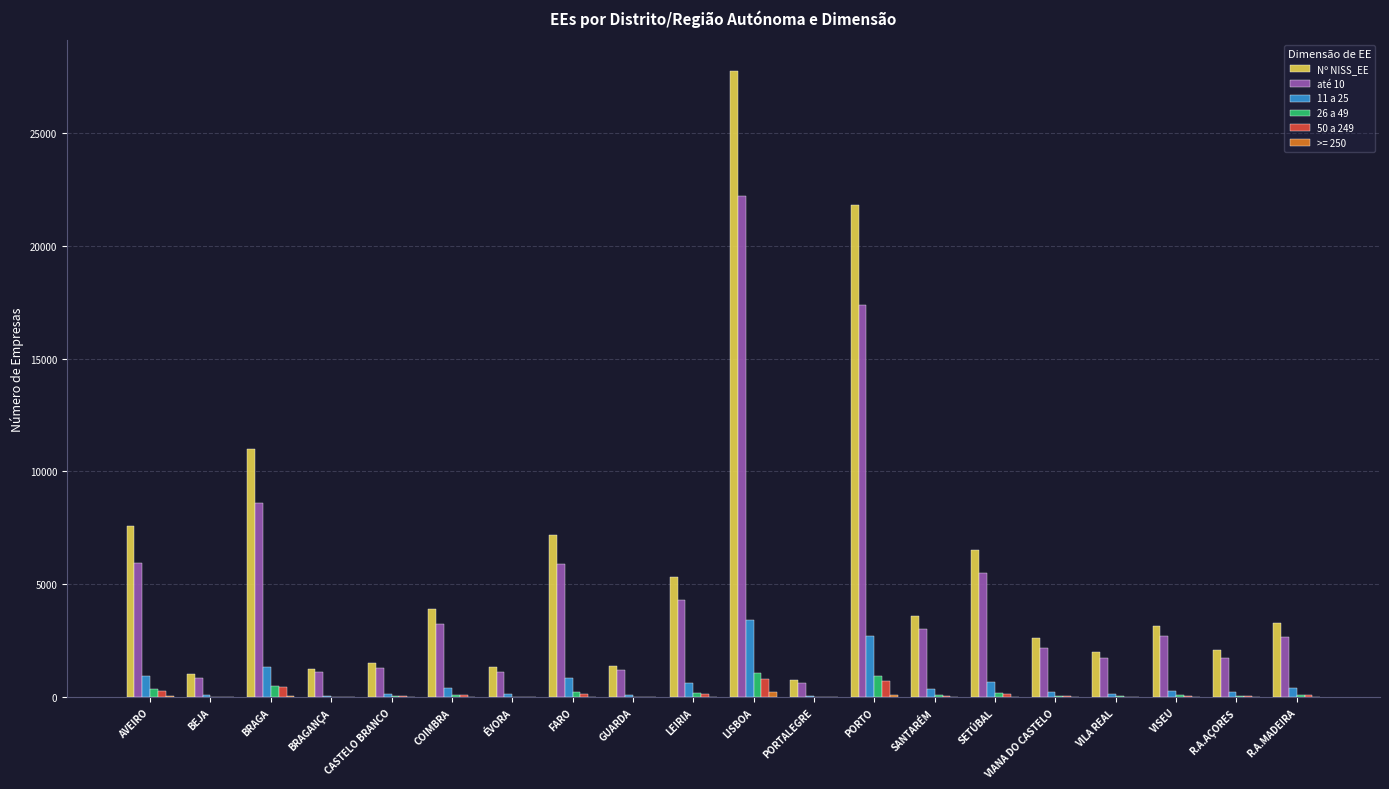

What is the highest value of the Nº NISS_EE series?

27710